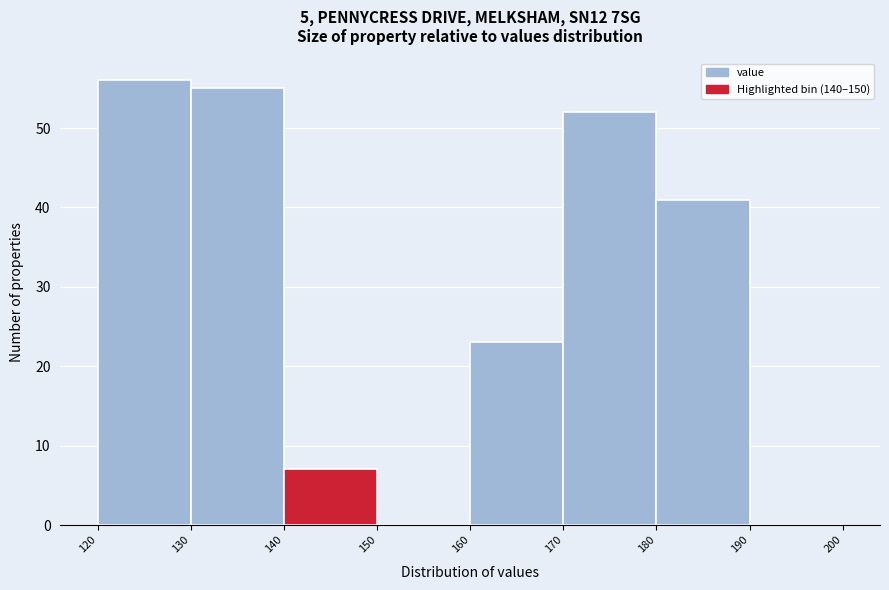

Over which range of the x-axis is the bar tallest?

120 to 130